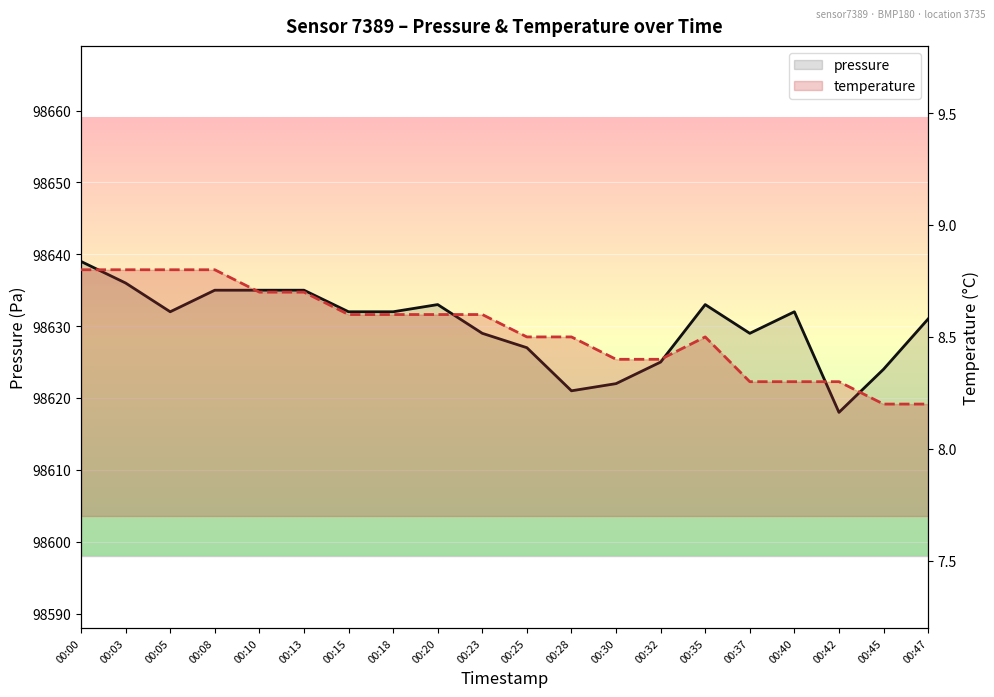

What is the lowest value of the temperature series?

8.2